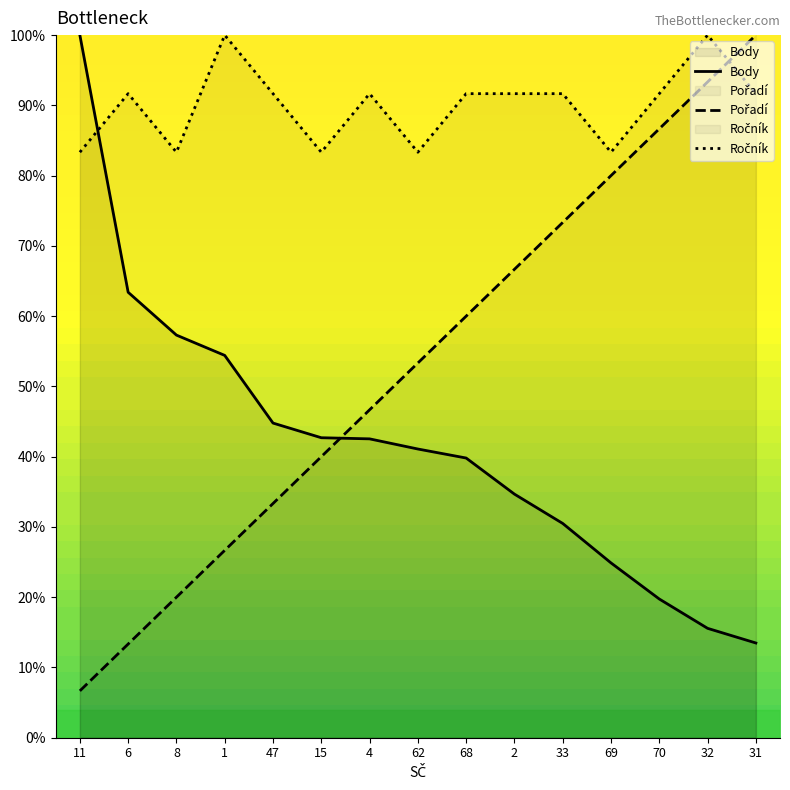

Does the chart display data point markers on the line(s)?

No